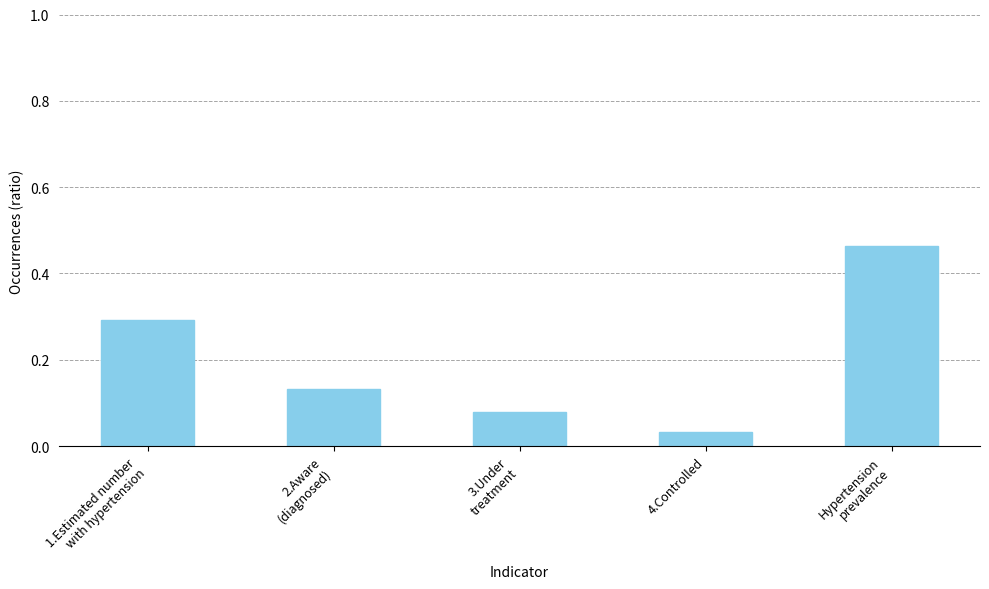

List the labels in order of value, smallest first.

4.Controlled, 3.Under
treatment, 2.Aware
(diagnosed), 1.Estimated number
with hypertension, Hypertension
prevalence